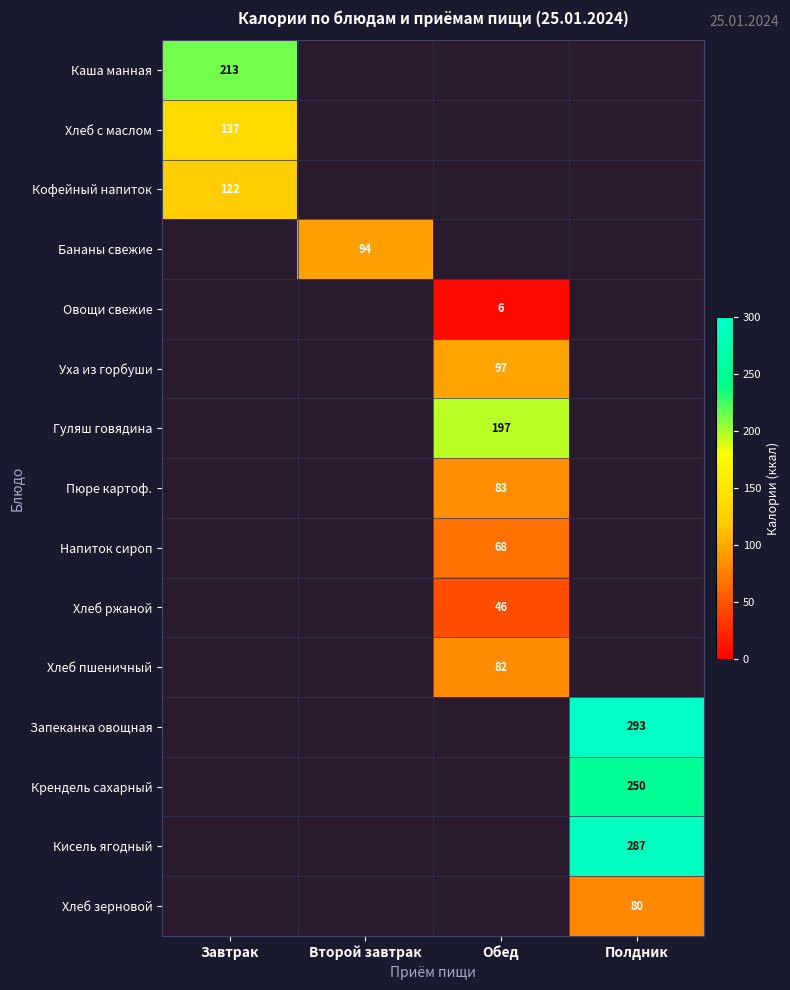

What is the smallest value displayed?

6.4